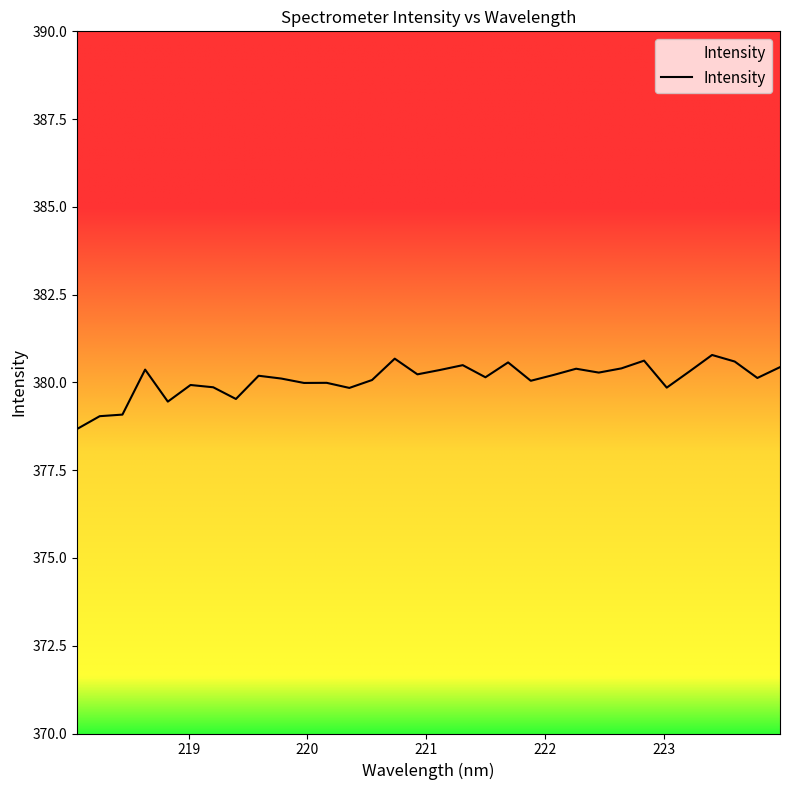

What is the difference between the maximum and minimum values?

2.1